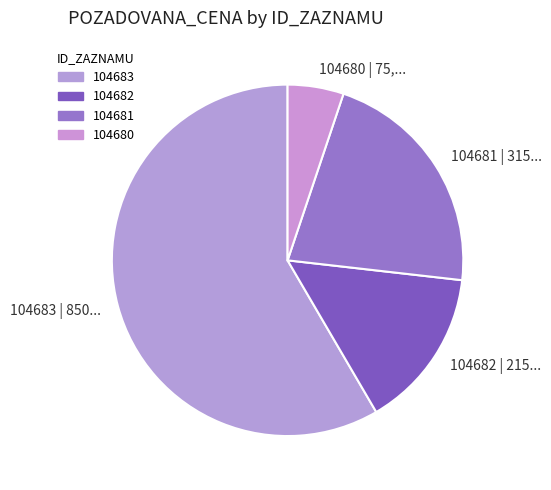

How many slices are in this pie chart?

4